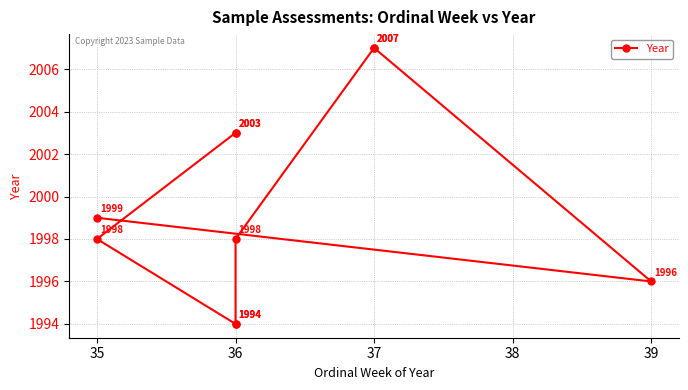

Does the chart display data point markers on the line(s)?

Yes